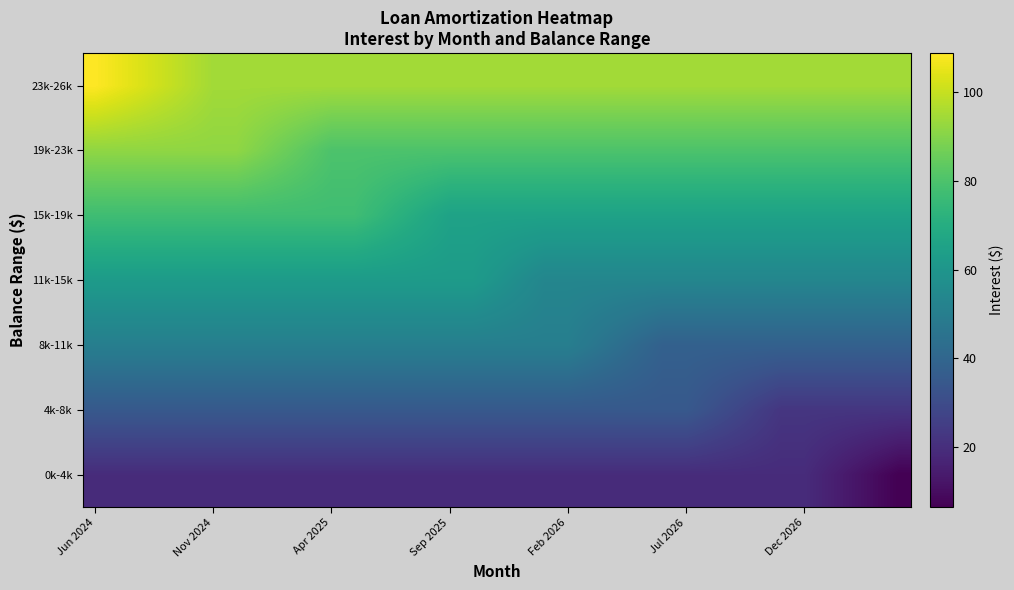

What is the minimum value shown in the chart?

6.5